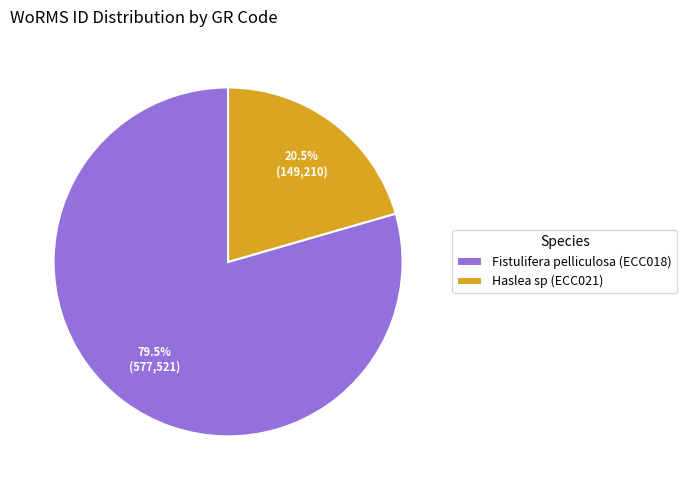

Does Haslea sp (ECC021) account for over 50% of the chart?

No